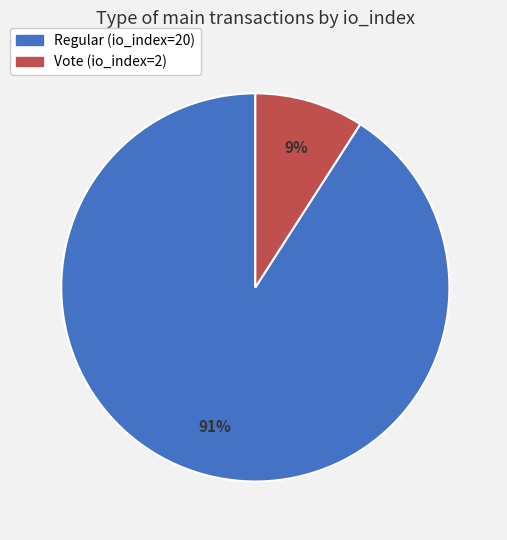

True or false: Regular (io_index=20) accounts for 91% of the total.

True